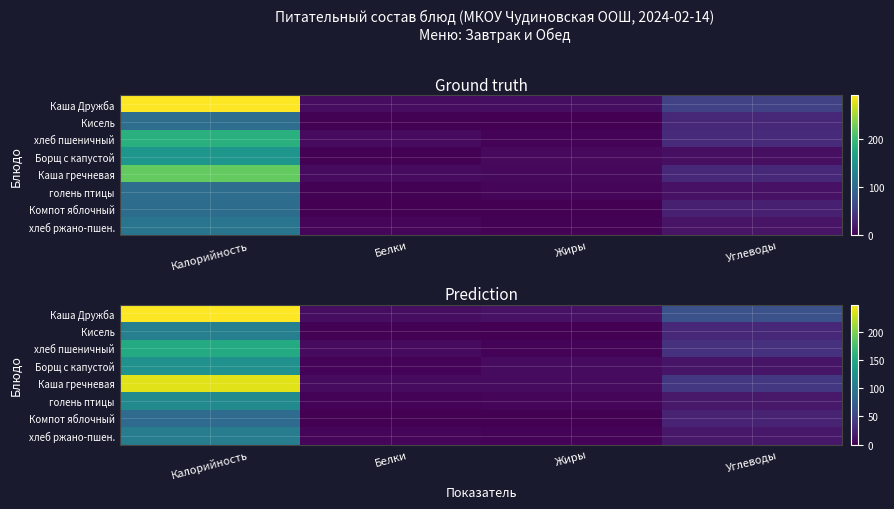

What is the difference between the second highest and minimum values in the голень птицы series?

14.9